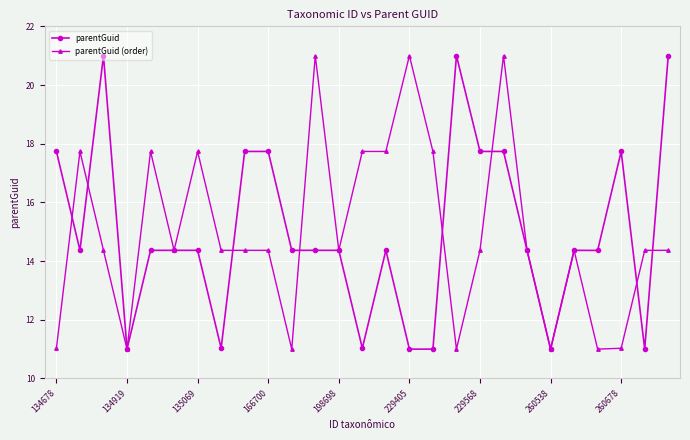

Reading right to left, what are all the values shown in this chart?

parentGuid: 21.0	11.0	17.7	14.4	14.4	11.0	14.4	17.7	17.7	21.0	11.0	11.0	14.4	11.0	14.4	14.4	14.4	17.7	17.7	11.0	14.4	14.4	14.4	11.0	21.0	14.4	17.7
parentGuid (order): 14.4	14.4	11.0	11.0	14.4	11.0	14.4	21.0	14.4	11.0	17.7	21.0	17.7	17.7	14.4	21.0	11.0	14.4	14.4	14.4	17.7	14.4	17.7	11.0	14.4	17.7	11.0